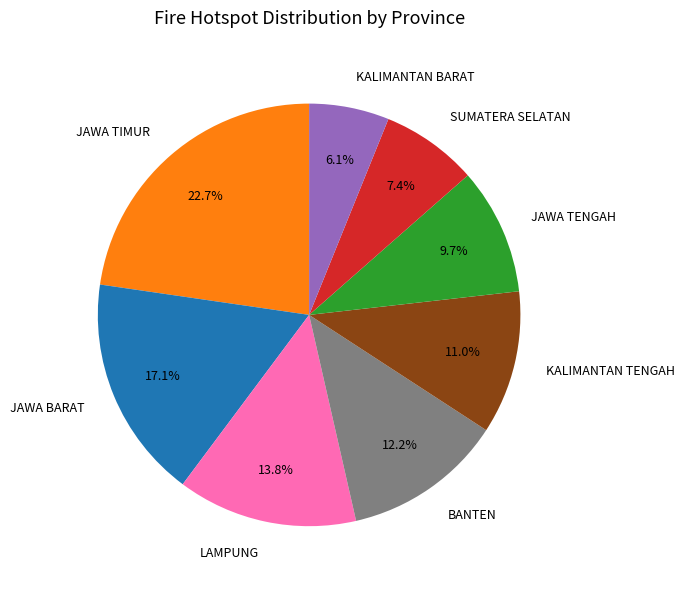

Rank the categories by value from highest to lowest.

JAWA TIMUR, JAWA BARAT, LAMPUNG, BANTEN, KALIMANTAN TENGAH, JAWA TENGAH, SUMATERA SELATAN, KALIMANTAN BARAT